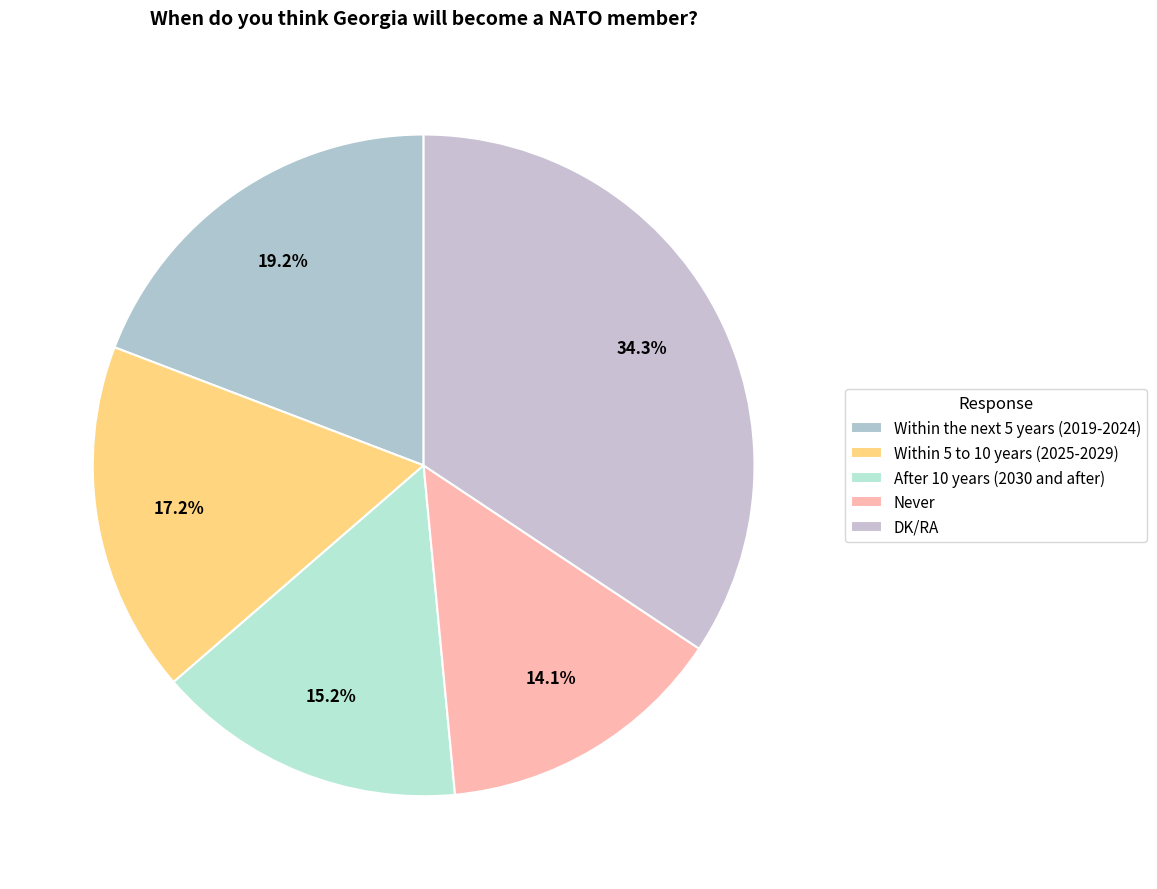

Which slice is the smallest?

Never